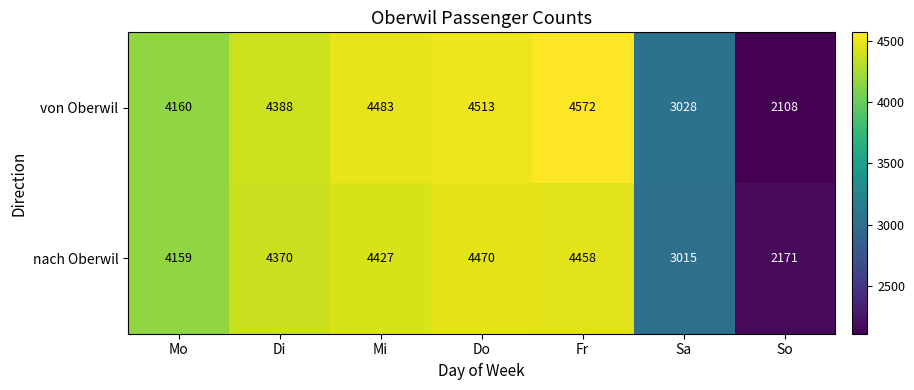

How many series are shown in this chart?

2